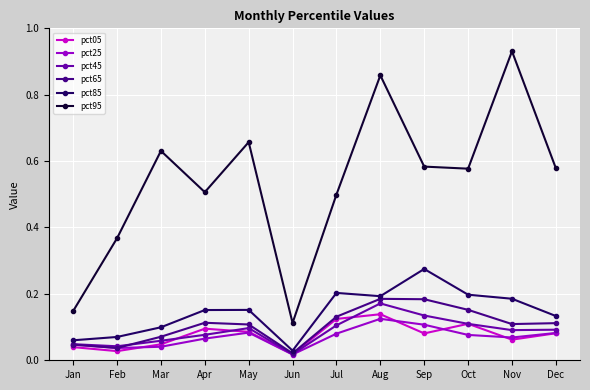

True or false: pct45 and pct95 cross at least once.

False